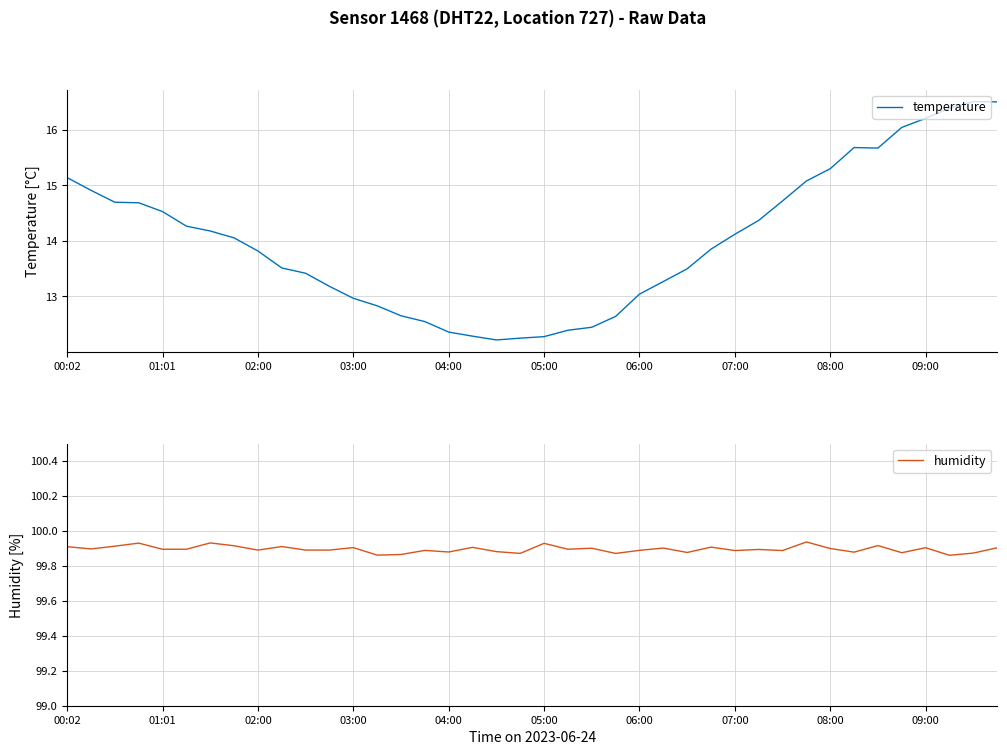

What is the highest value of the temperature series?

16.5